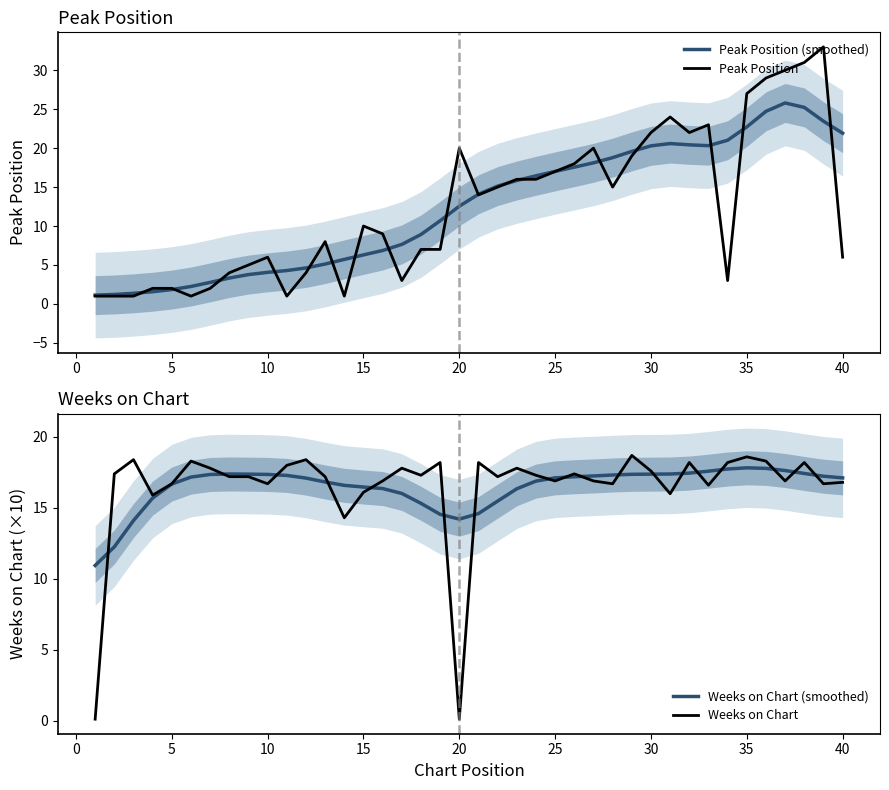

The Peak Position series shows 2.4 at 40. True or false?

False